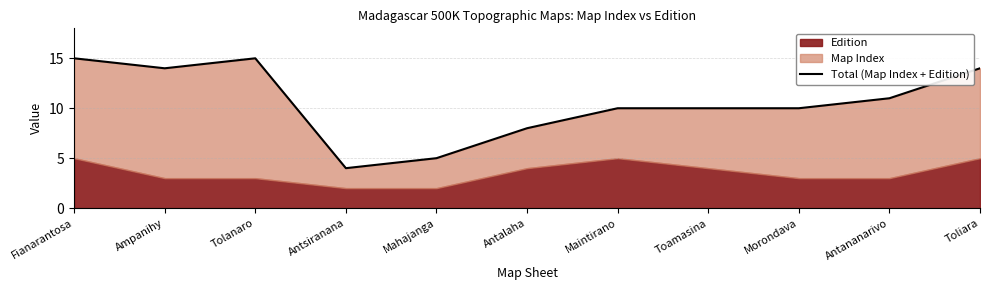

What is the value of the 1st point from the left?

15